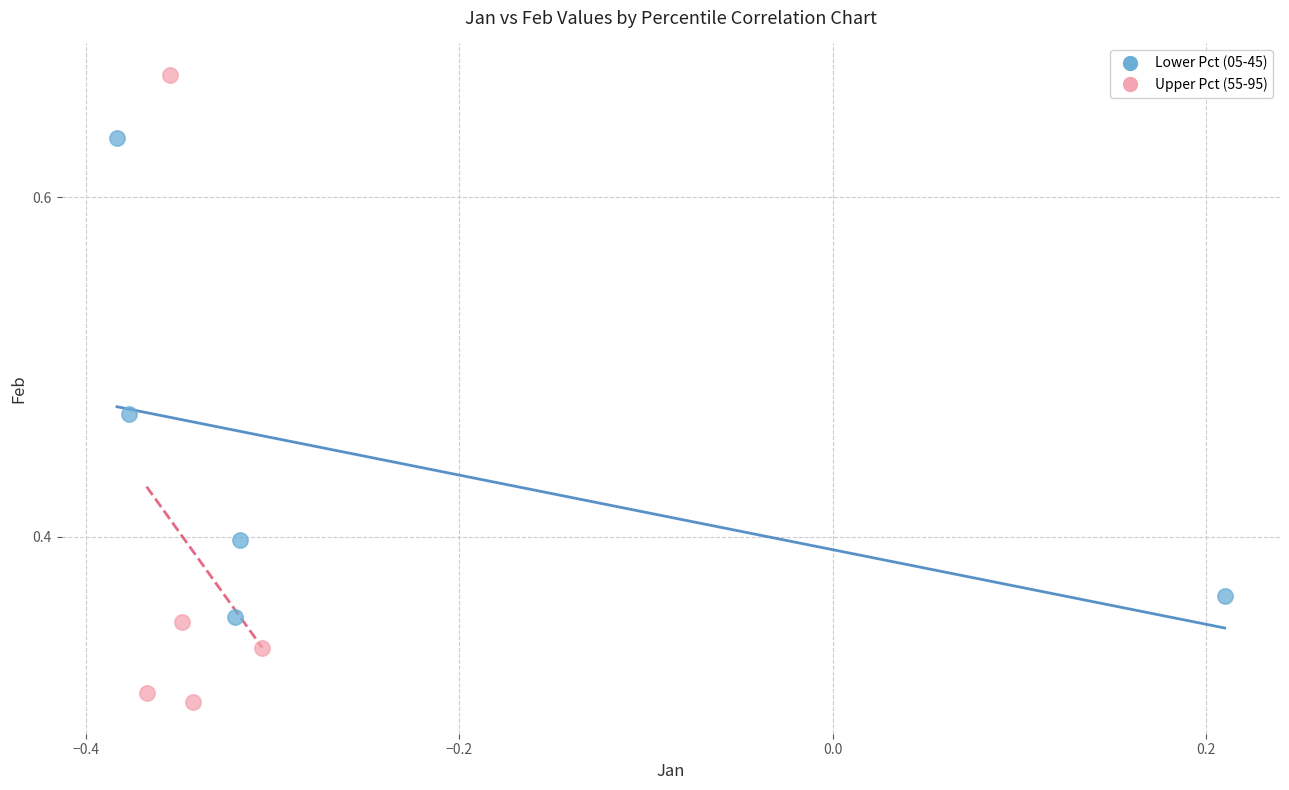

Which series reaches the minimum Y coordinate?

Upper Pct (55-95)